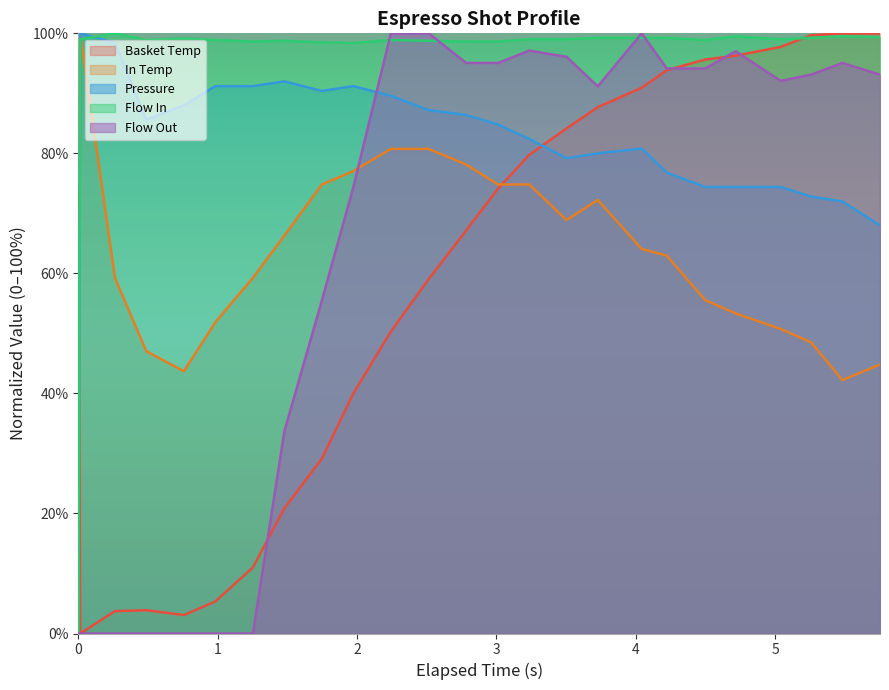

What is the sum of all flow_out values?

1596.7